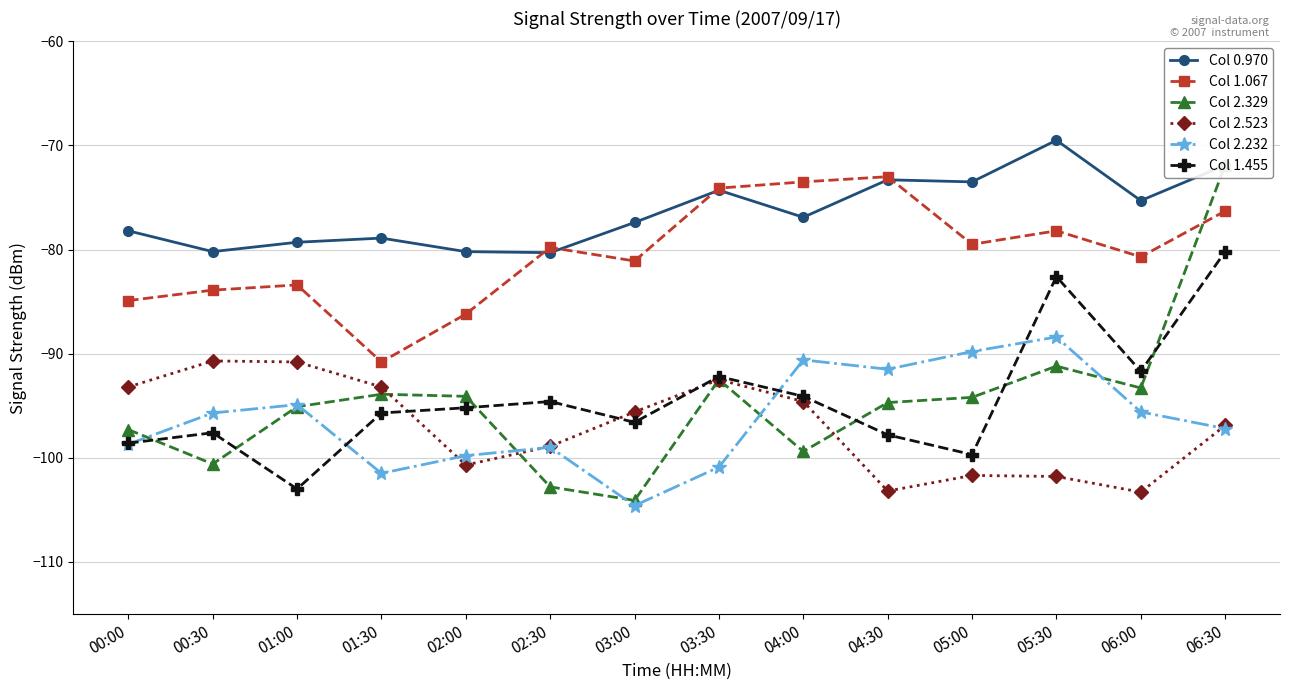

Between 00:00 and 06:30, which is larger?

06:30